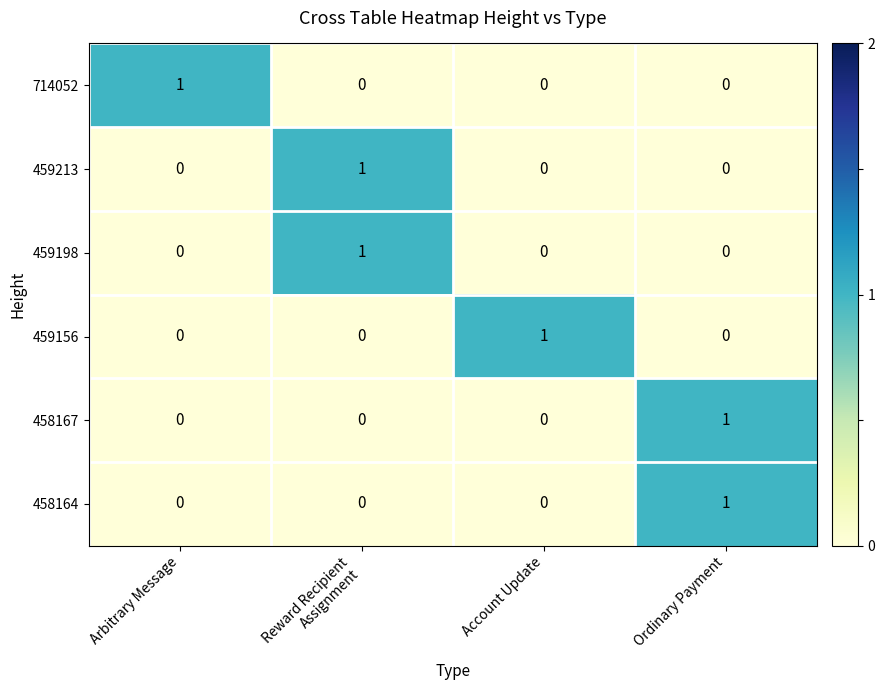

The value of 714052 at Account Update is 0. True or false?

True